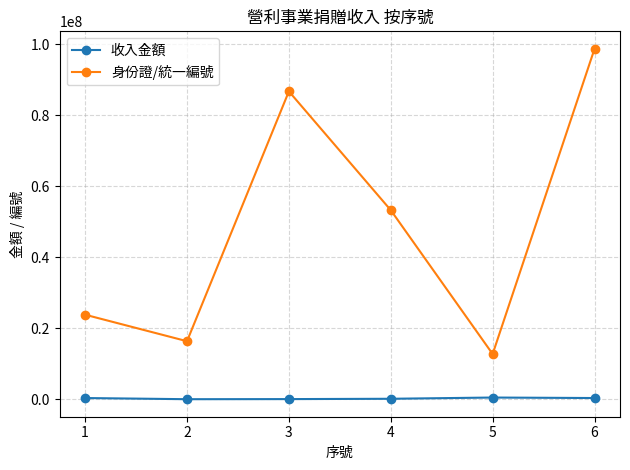

Rank the series by their maximum value, from highest to lowest.

身份證/統一編號, 收入金額